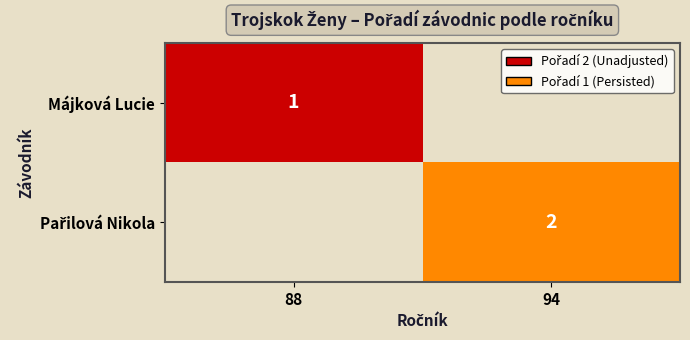

The Májková Lucie series shows 1 at 88. True or false?

True